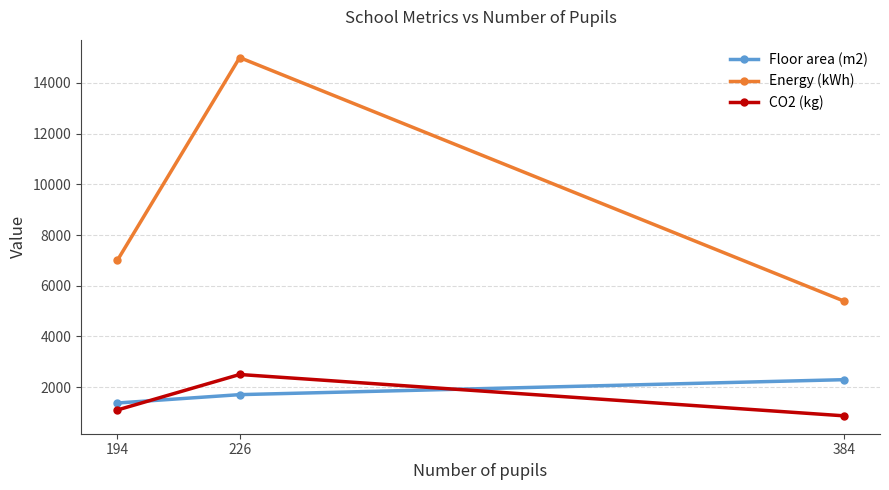

True or false: CO2 (kg) has a value of 1100 at 194.

True